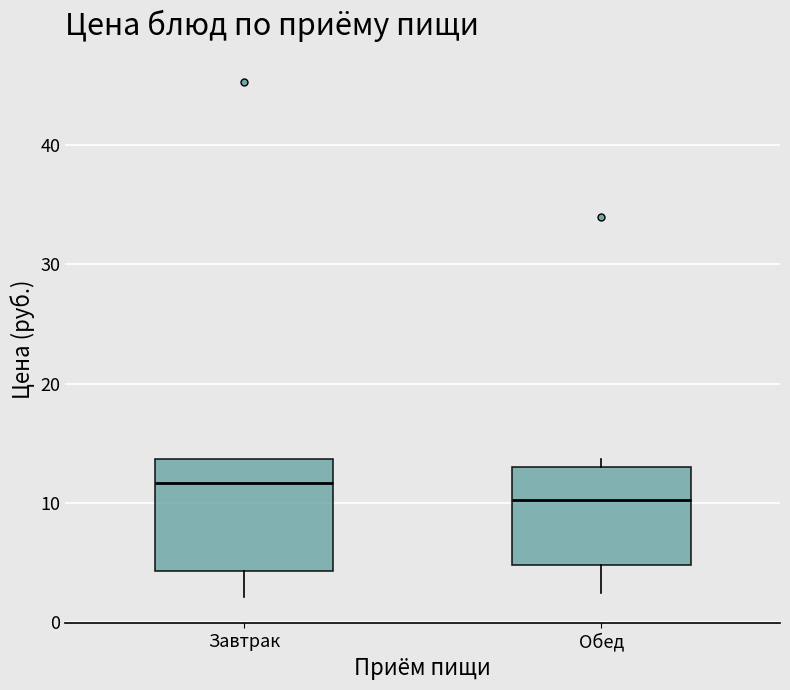

Reading left to right, read every box against the y-axis: the position of its median line, the range the box covers, and the ends of its whiskers. The values are not printed on the chart, so give them approximately, as read against the axis.

Завтрак: median 12, box 4 to 14, whiskers 2 to 14
Обед: median 10, box 5 to 13, whiskers 2 to 14